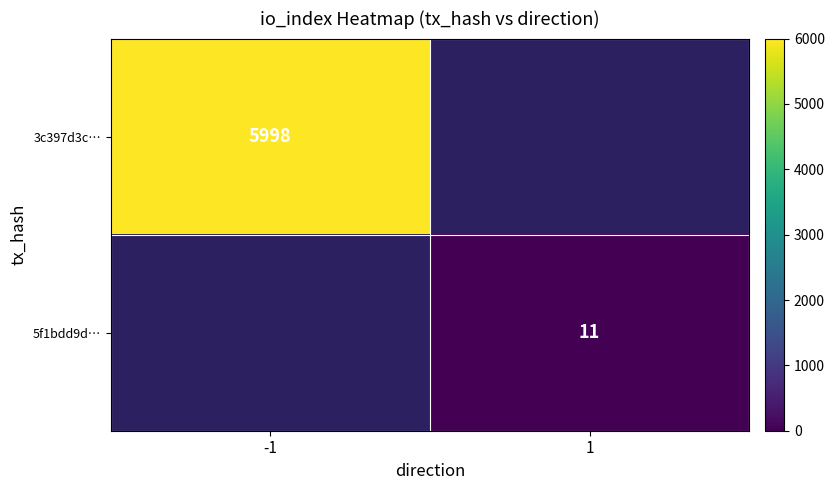

Count the number of data series in this chart.

2